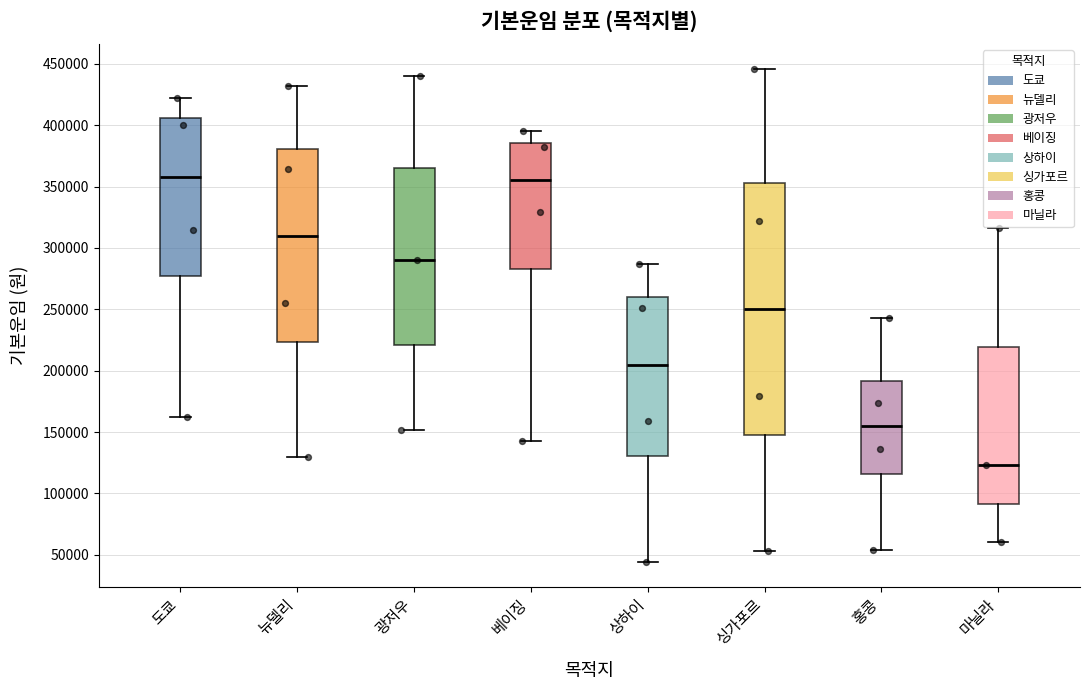

Reading left to right, read every box against the y-axis: the position of its median line, the range the box covers, and the ends of its whiskers. The values are not printed on the chart, so give them approximately, as read against the axis.

도쿄: median 360000, box 275000 to 405000, whiskers 160000 to 420000
뉴델리: median 310000, box 225000 to 380000, whiskers 130000 to 430000
광저우: median 290000, box 220000 to 365000, whiskers 150000 to 440000
베이징: median 355000, box 285000 to 385000, whiskers 145000 to 395000
상하이: median 205000, box 130000 to 260000, whiskers 45000 to 285000
싱가포르: median 250000, box 150000 to 355000, whiskers 55000 to 445000
홍콩: median 155000, box 115000 to 190000, whiskers 55000 to 245000
마닐라: median 125000, box 90000 to 220000, whiskers 60000 to 315000